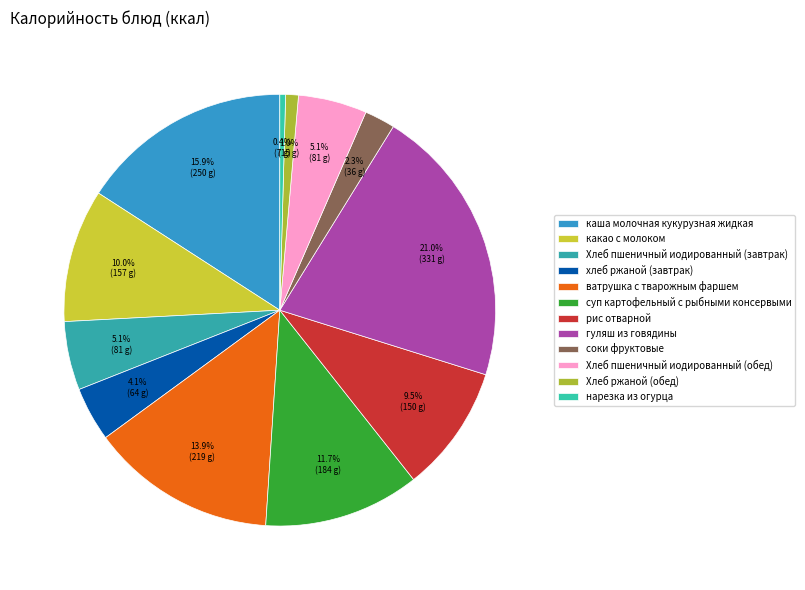

How many slices are in this pie chart?

12